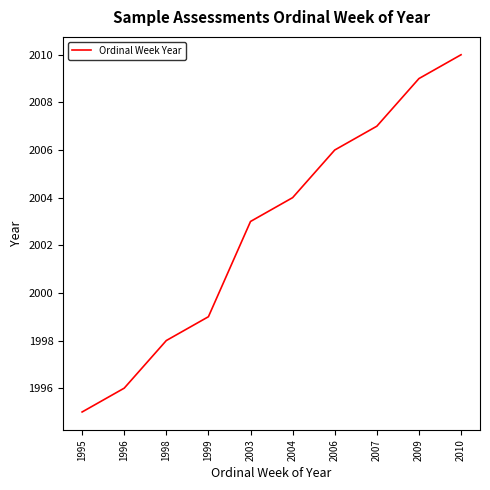

How many lines are shown in the chart?

1